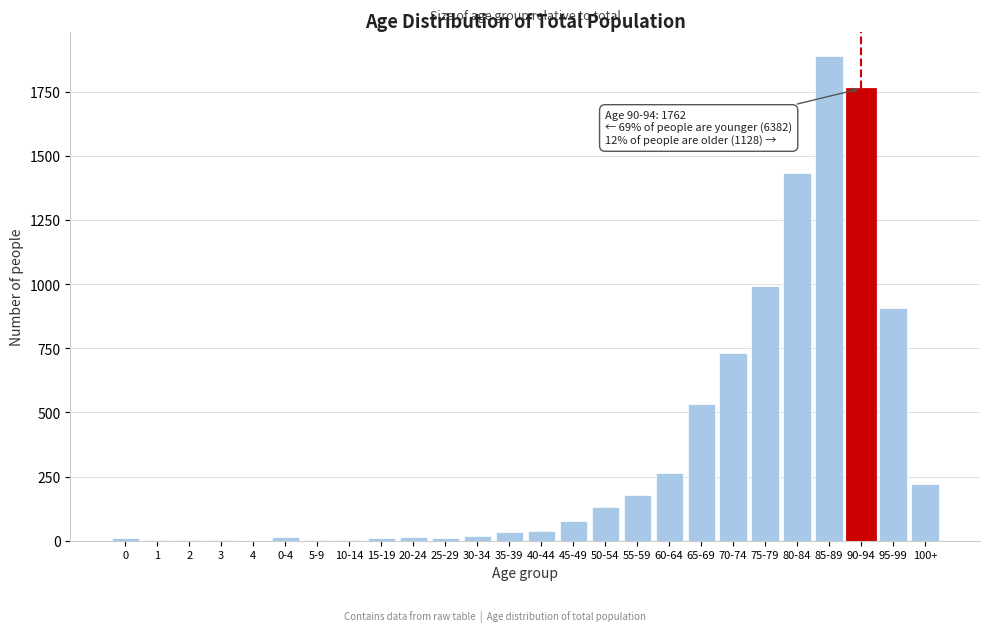

What is the maximum value shown in the chart?

1887